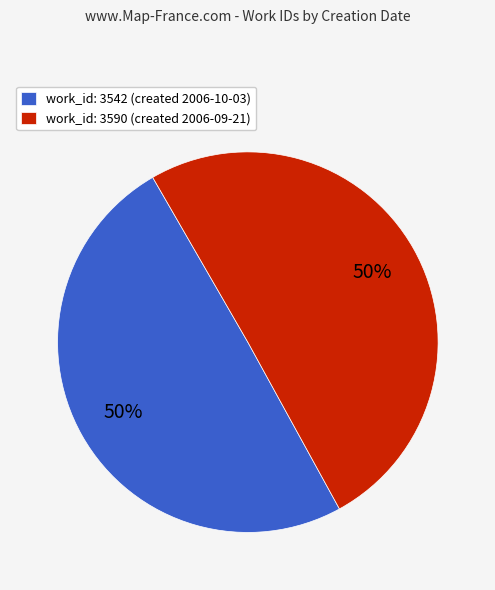

What percentage is the work_id: 3590 (created 2006-09-21) slice, to the nearest percent?

50%